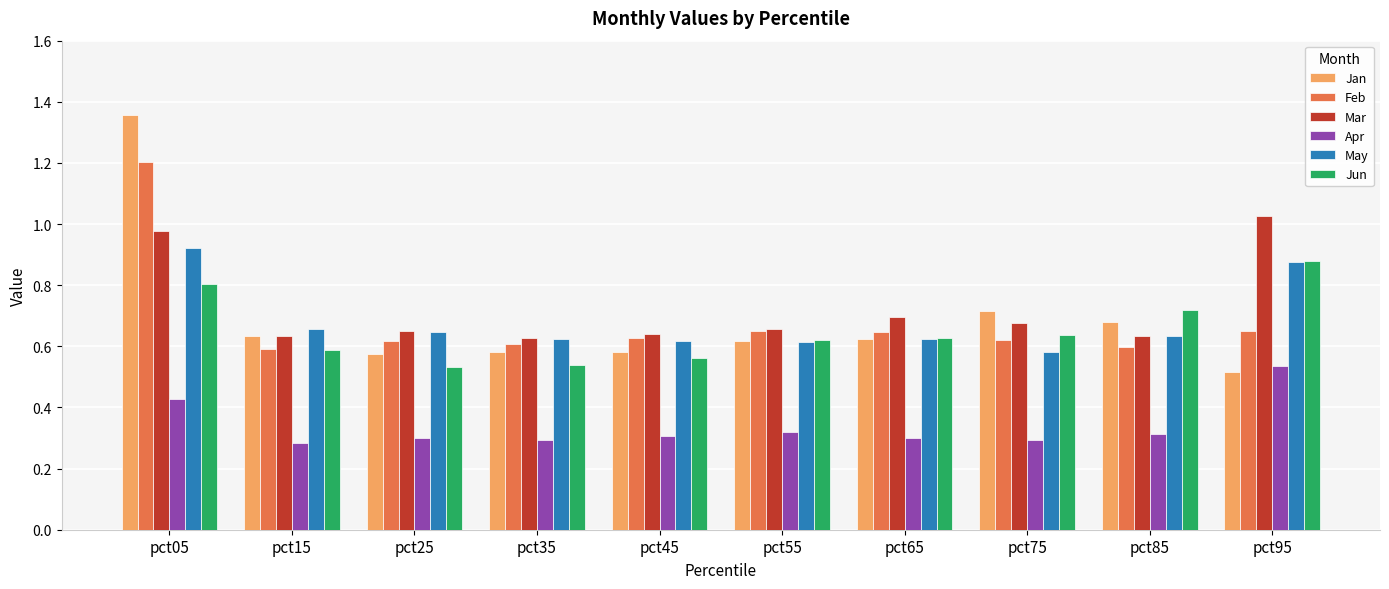

Does the chart contain any negative values?

No